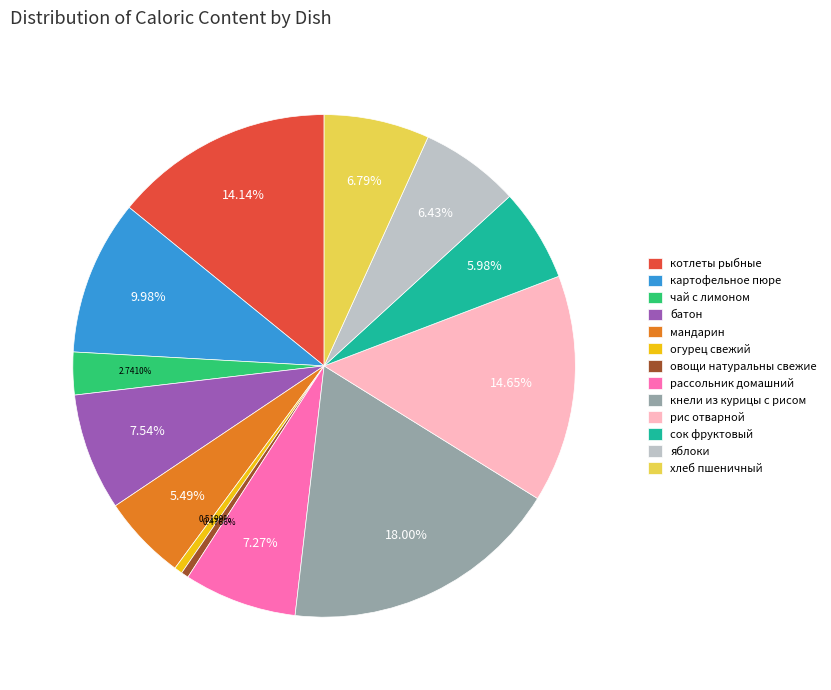

Between рассольник домашний and огурец свежий, which is larger?

рассольник домашний